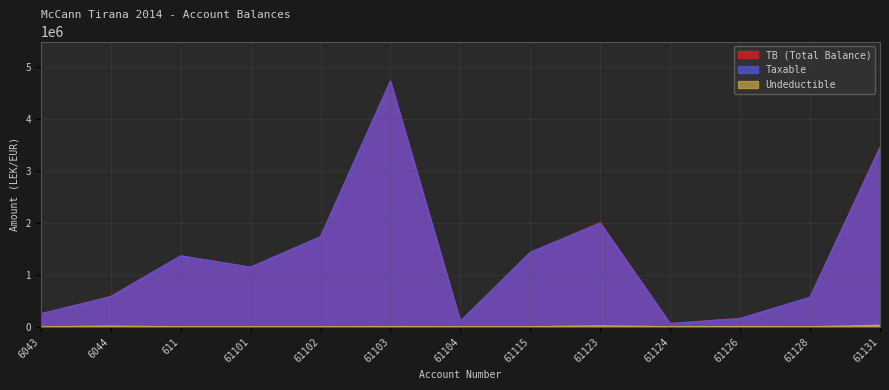

What is the approximate value of Undeductible at 61123?

18500.0